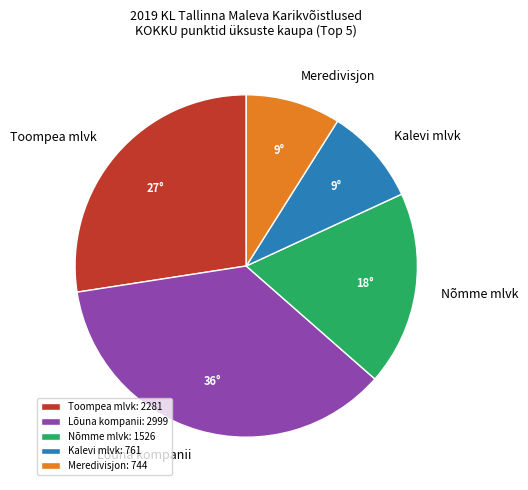

Do Meredivisjon and Nõmme mlvk together represent more than half of the pie?

No